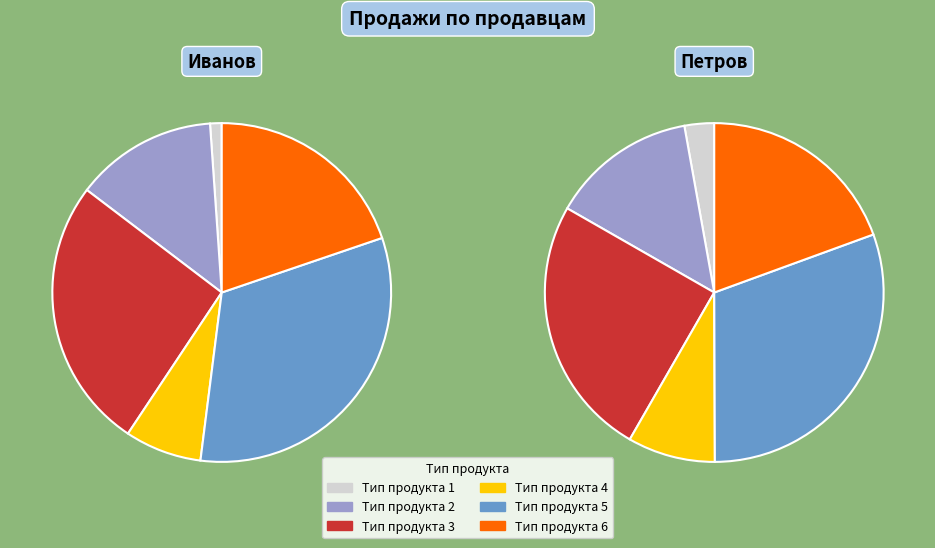

To the nearest percent, what percentage of the pie is Тип продукта 6?

19%